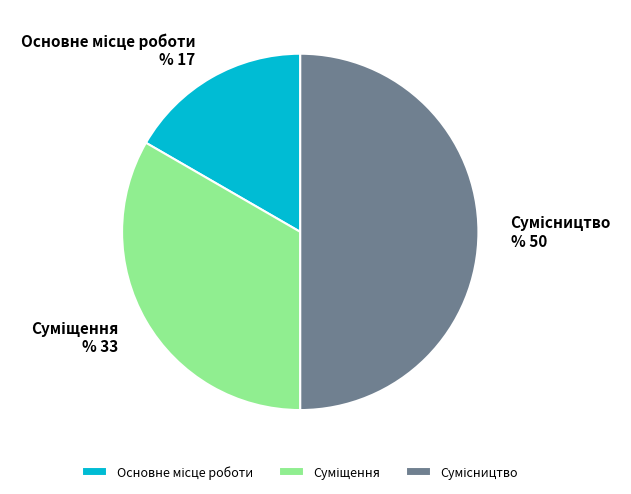

How many segments does this pie chart have?

3